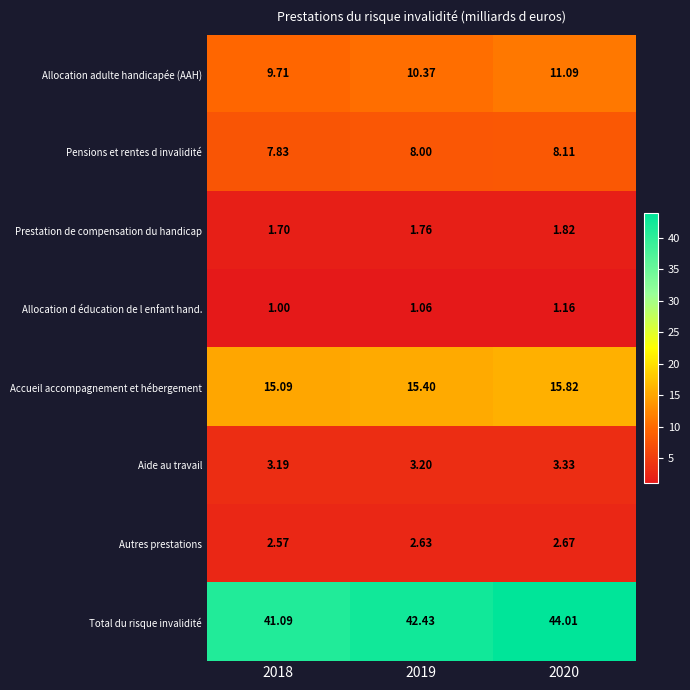

At 2018, list the series in order from smallest to largest.

Allocation d éducation de l enfant hand., Prestation de compensation du handicap, Autres prestations, Aide au travail, Pensions et rentes d invalidité, Allocation adulte handicapée (AAH), Accueil accompagnement et hébergement, Total du risque invalidité